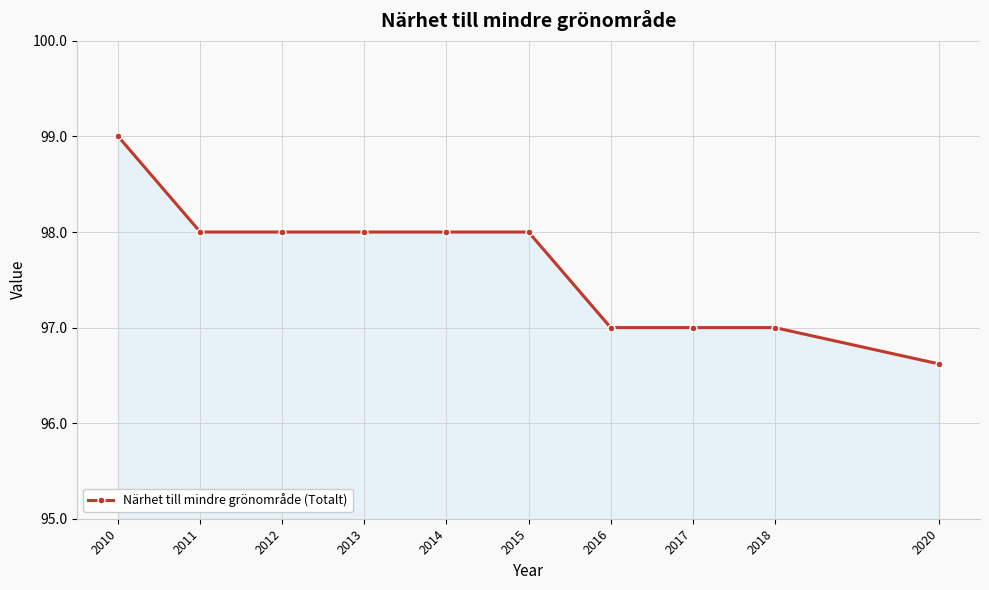

How many data points are less than 98?

4